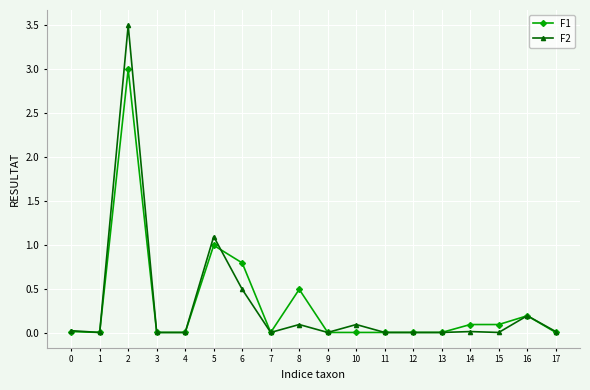

What is the value of the F2 point at the 7th from the left?

0.5